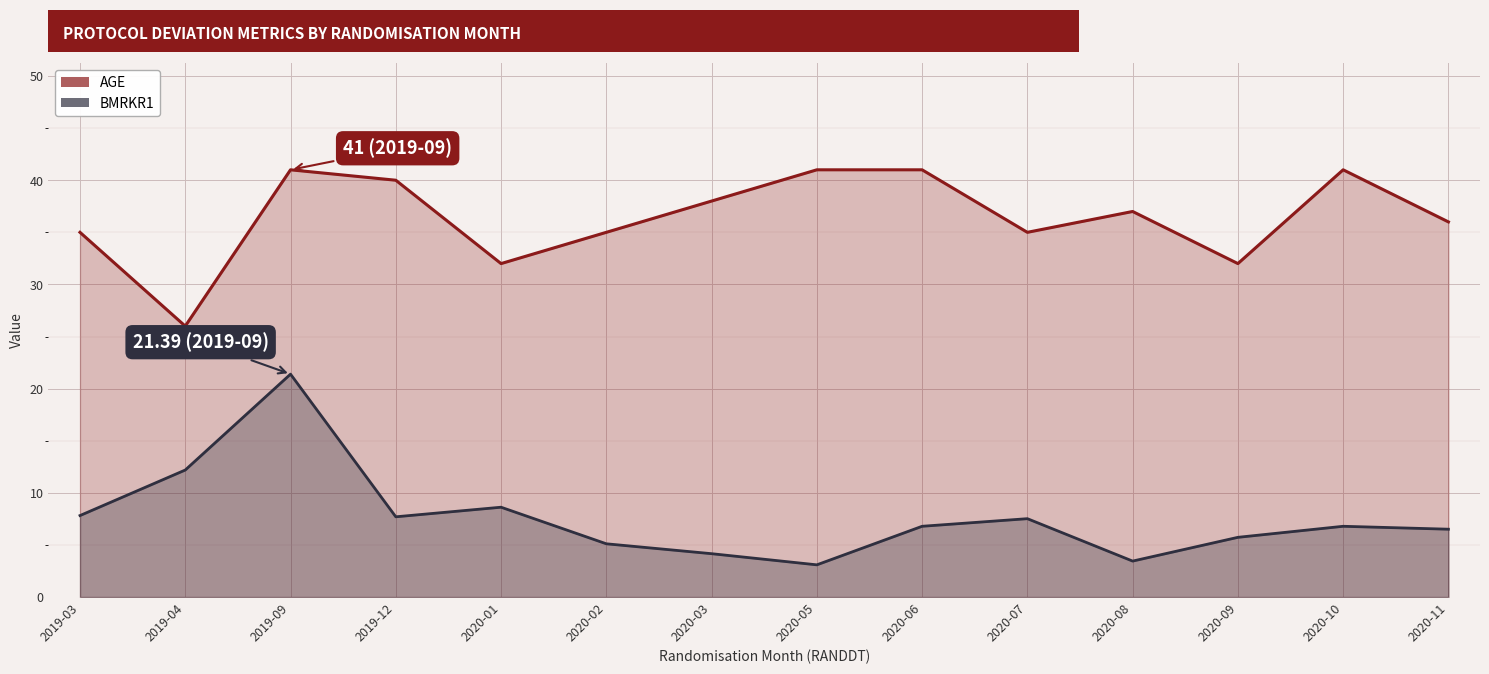

What is the spread (max minus min) of values at 2020-05?

37.9